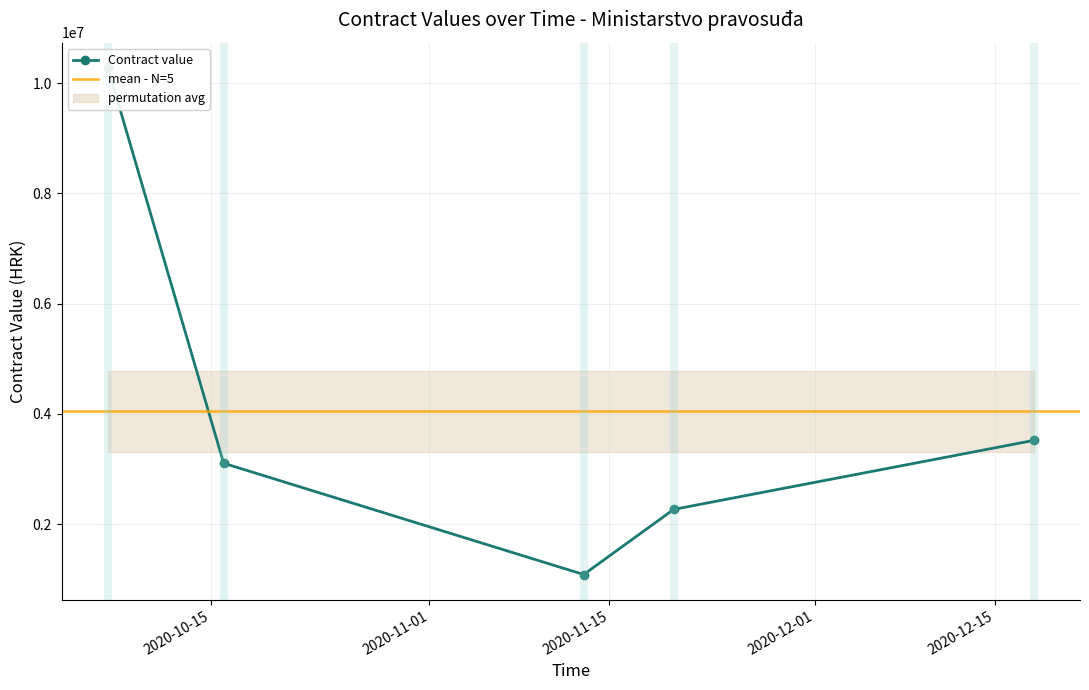

Where is the first local minimum?

2020-11-13